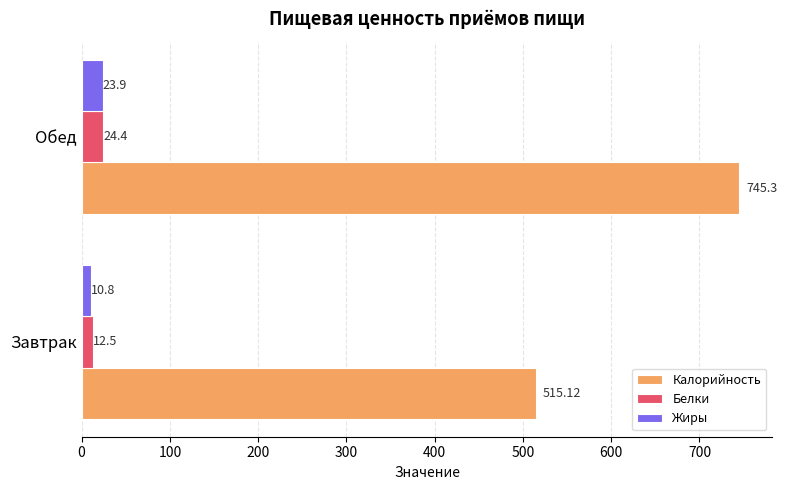

Which series has the widest spread of values?

Калорийность